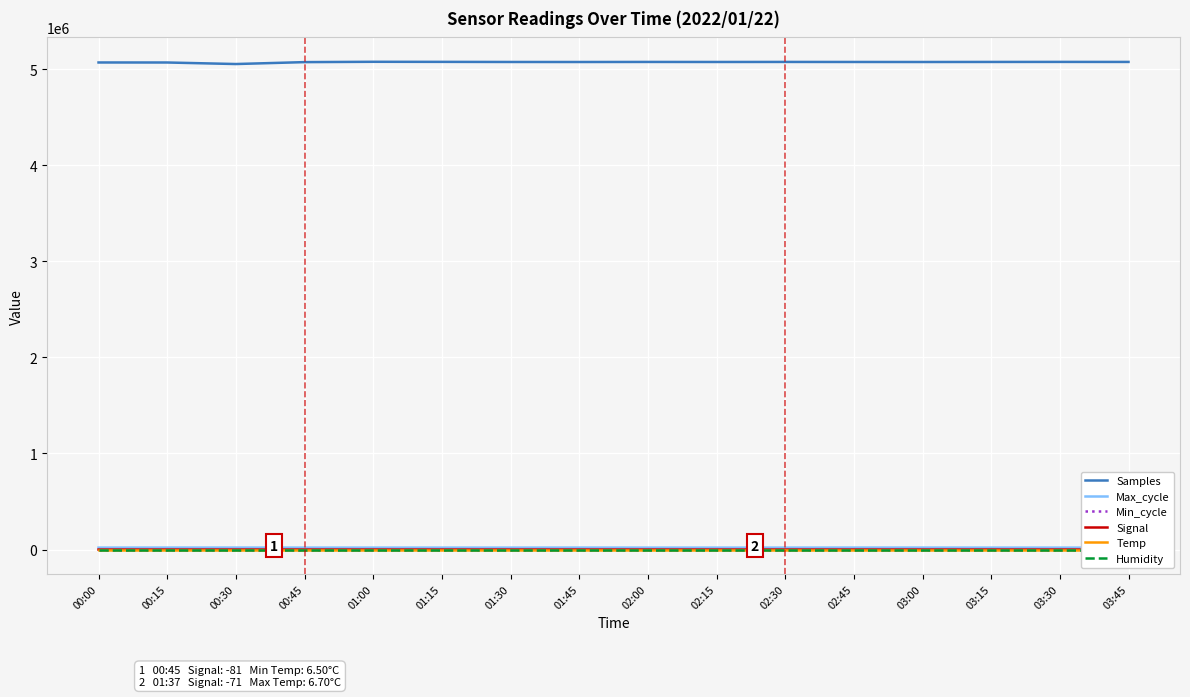

Where is Temp nearest to the value 6?

00:00